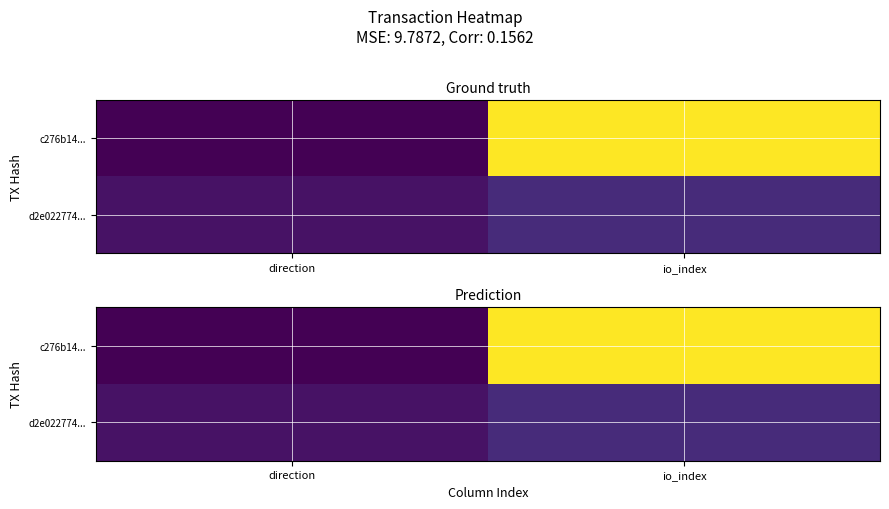

Rank the categories by d2e022774... value from lowest to highest.

direction, io_index